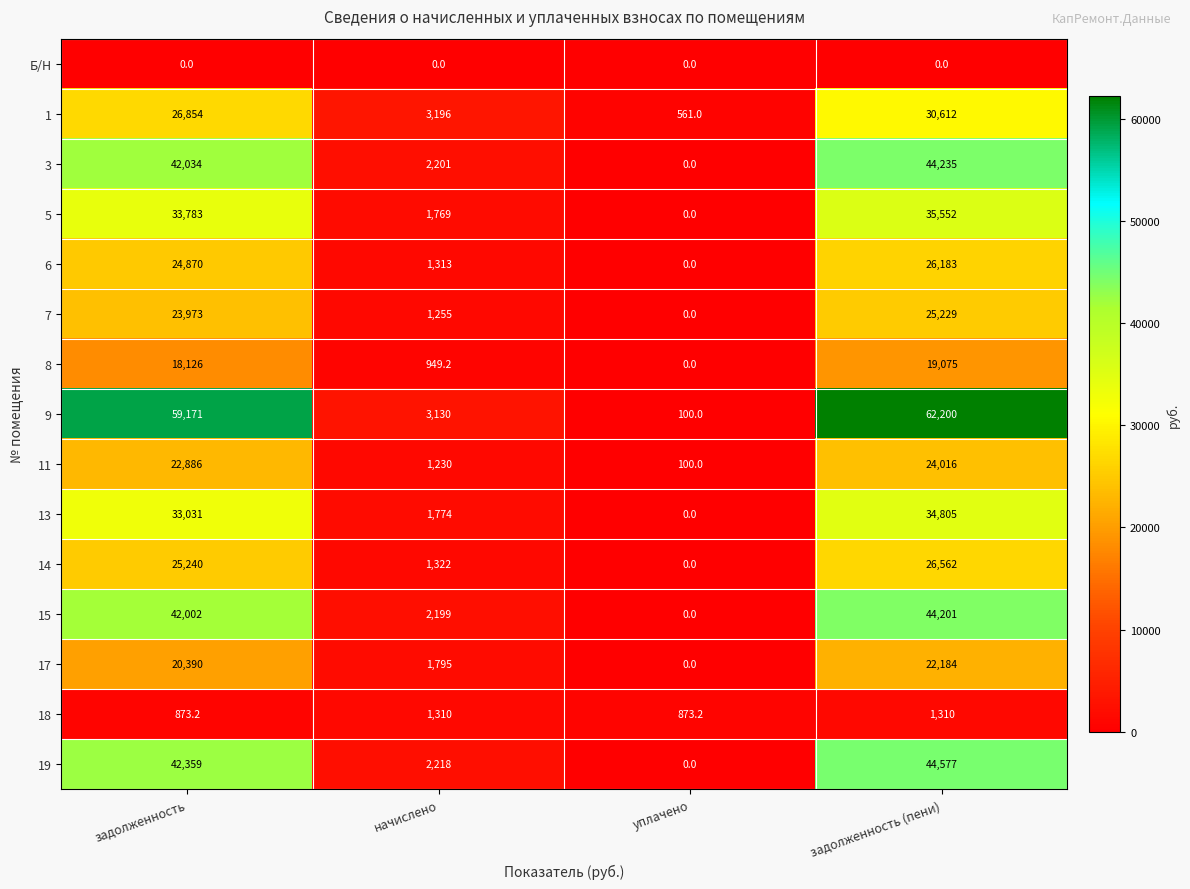

Count the number of data series in this chart.

15